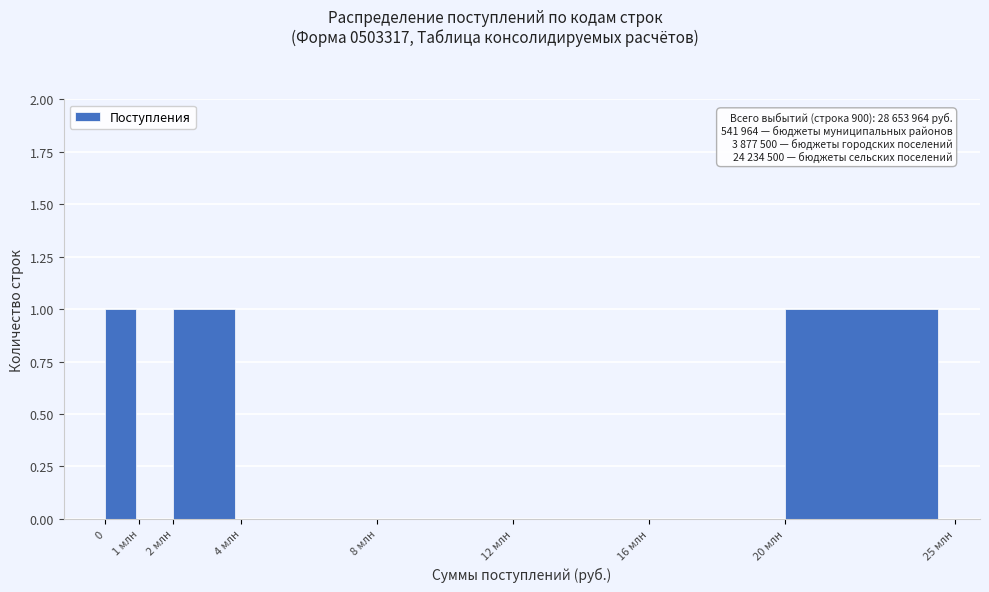

Reading right to left, list all the values displayed in this chart.

20 млн=1	16 млн=0	12 млн=0	8 млн=0	4 млн=0	2 млн=1	1 млн=0	0=1